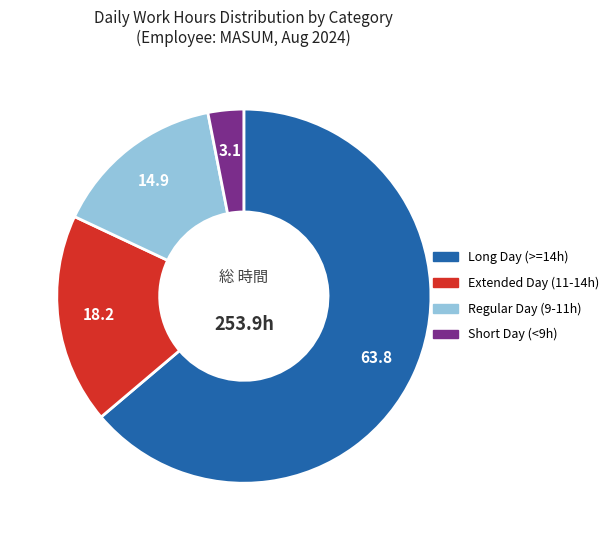

Is there a majority slice in this chart?

Yes